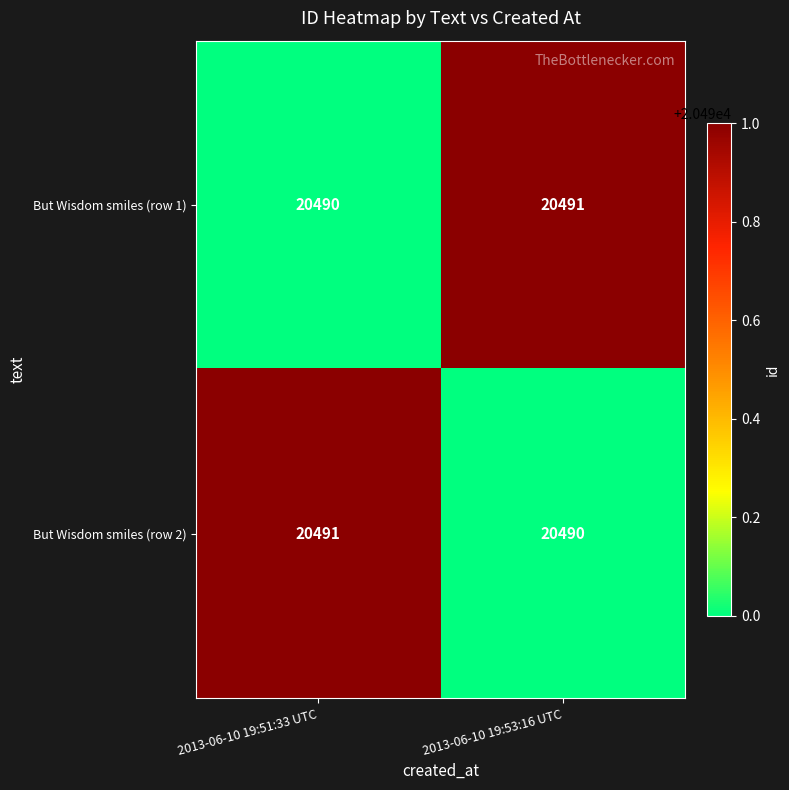

Rank the series at 2013-06-10 19:53:16 UTC from lowest to highest value.

But Wisdom smiles (row 2), But Wisdom smiles (row 1)